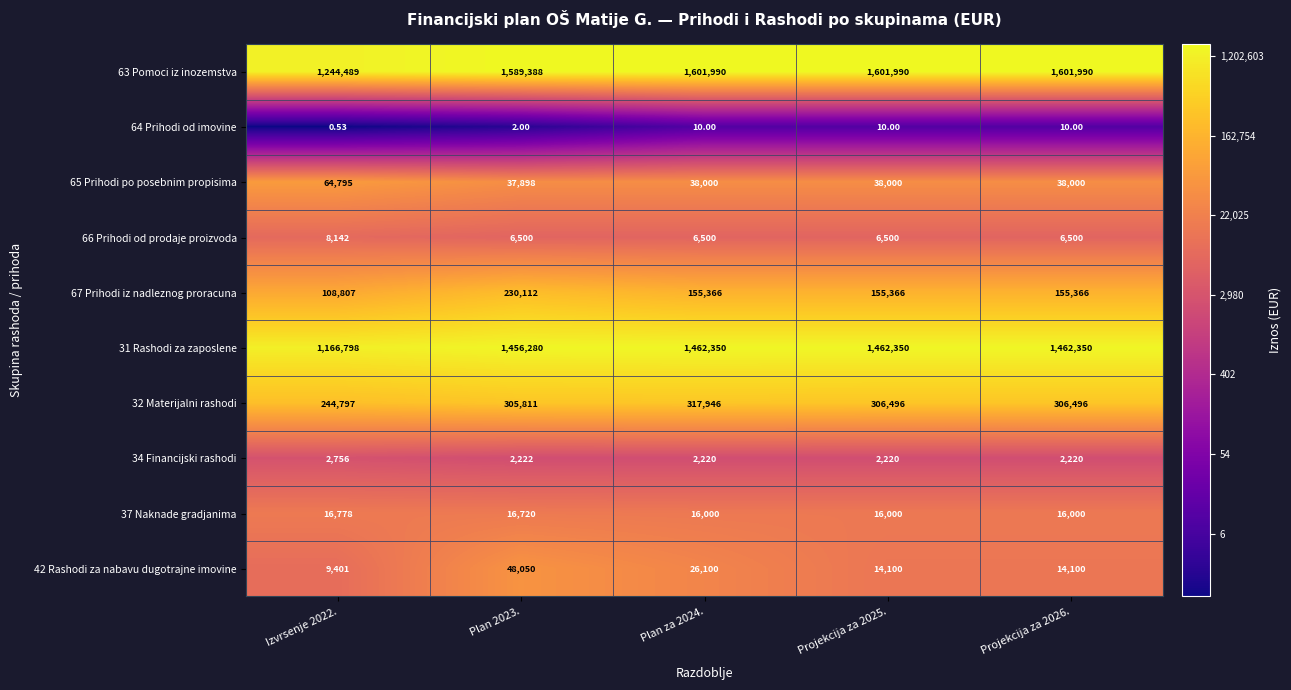

What is the difference between the highest and lowest values at Projekcija za 2026.?

1601980.0